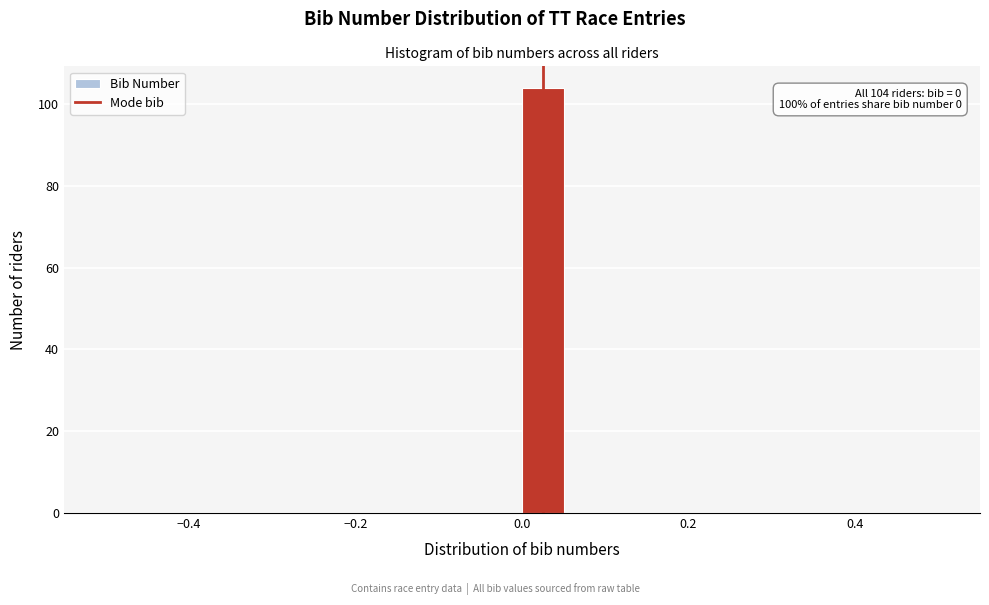

Read against the x-axis, roughly where is the centre of the tallest bar?

0.02